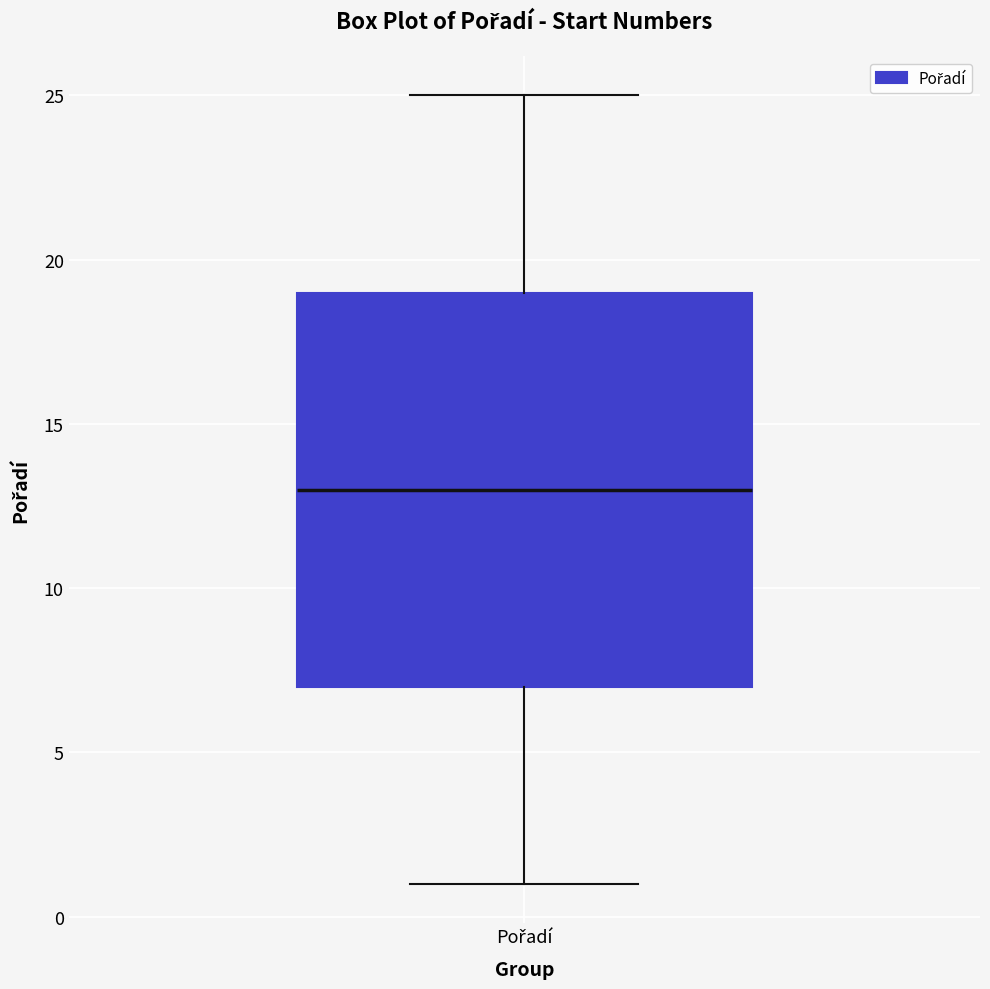

Transcribe this box plot: give where the median line is, the range the box spans, and where the two whiskers end, as read against the y-axis. The values are not printed on the chart, so give them approximately, as read against the axis.

median 13, box 7 to 19, whiskers 1 to 25